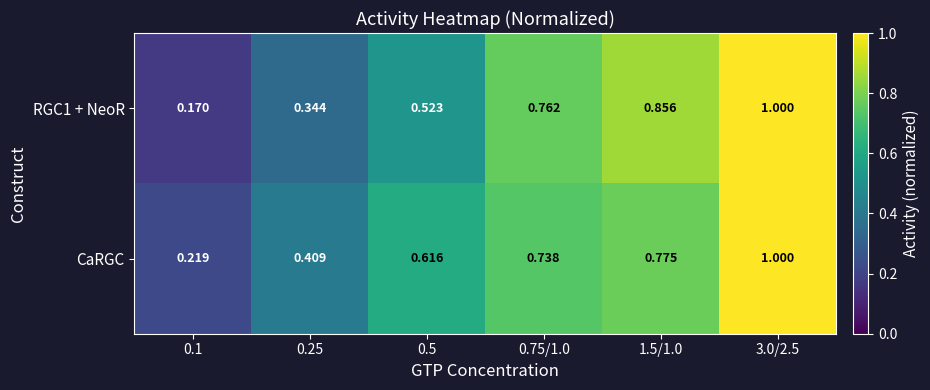

Between 1.5/1.0 and 3.0/2.5, which series saw the biggest shift?

CaRGC